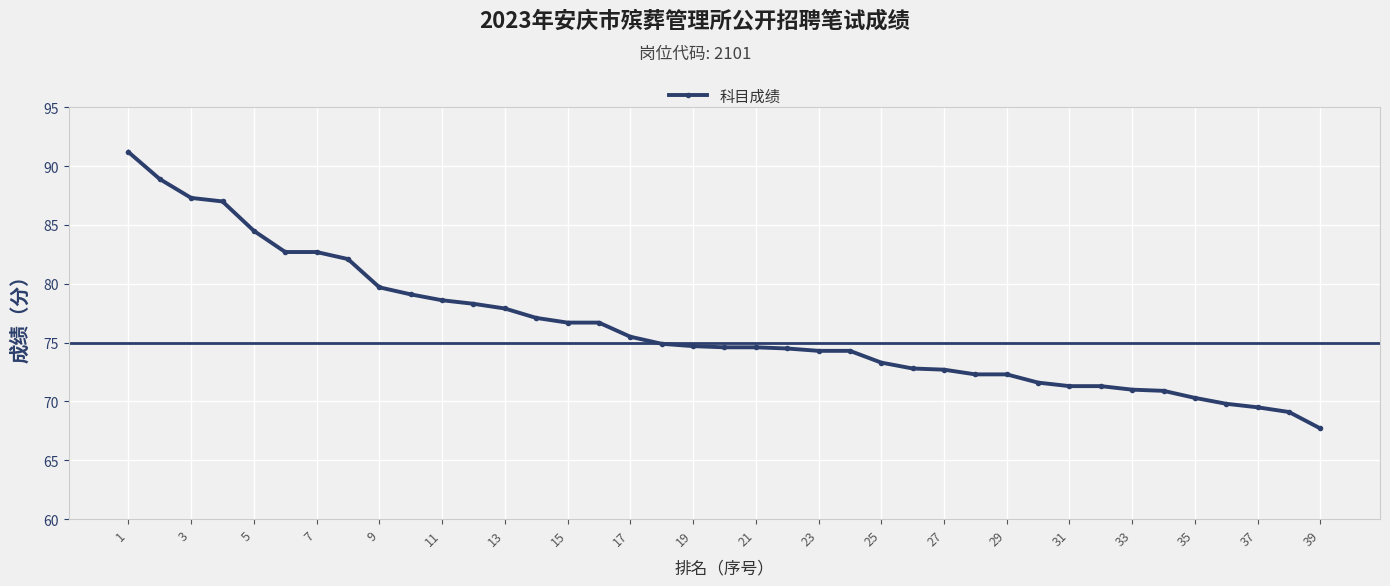

What is the difference between the maximum and second lowest values?

22.1